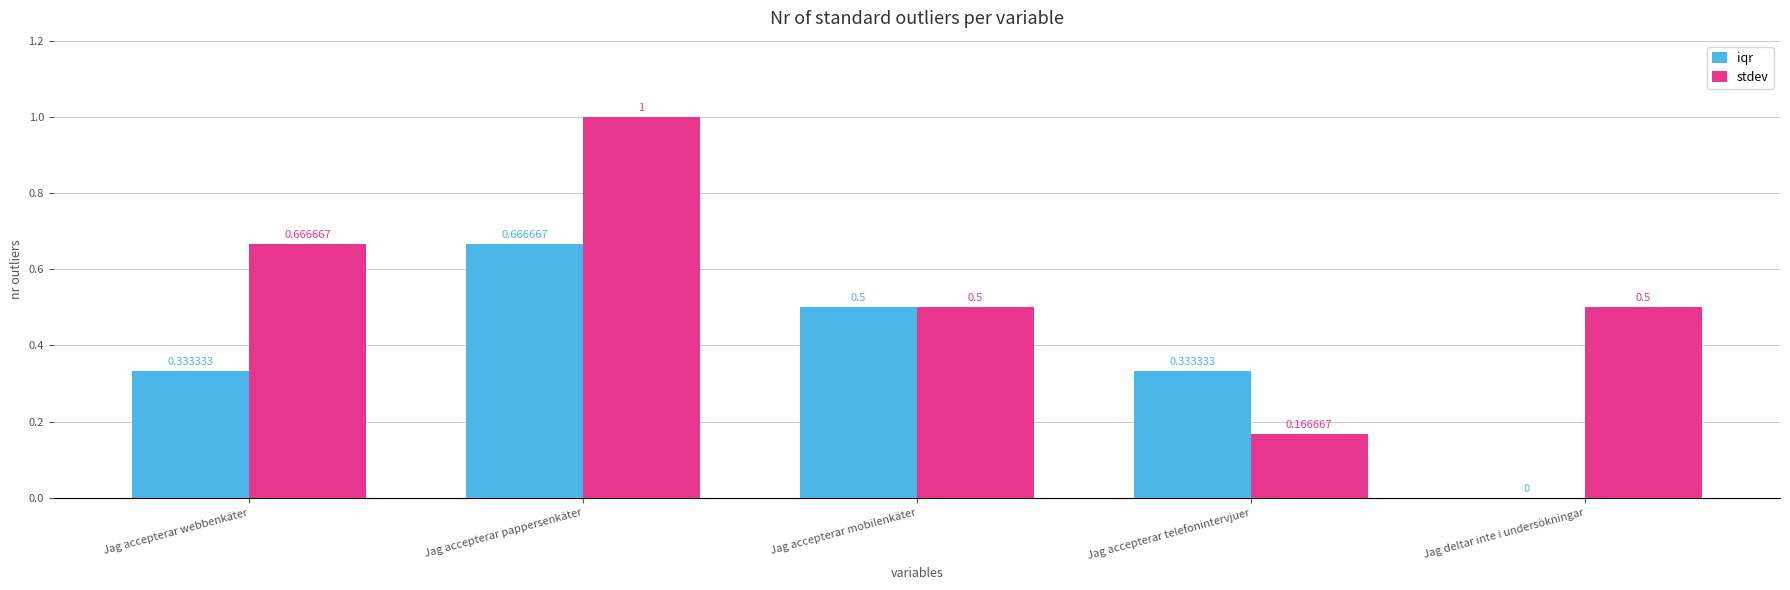

What is the sum of all iqr values?

1.8